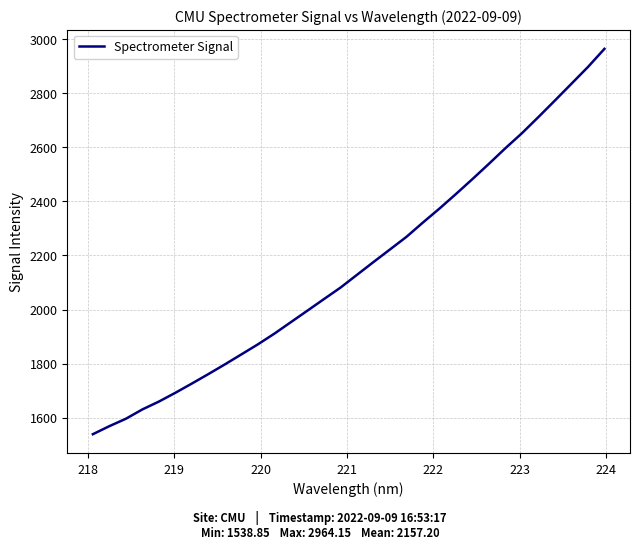

What is the difference between the maximum and minimum values?

1425.3